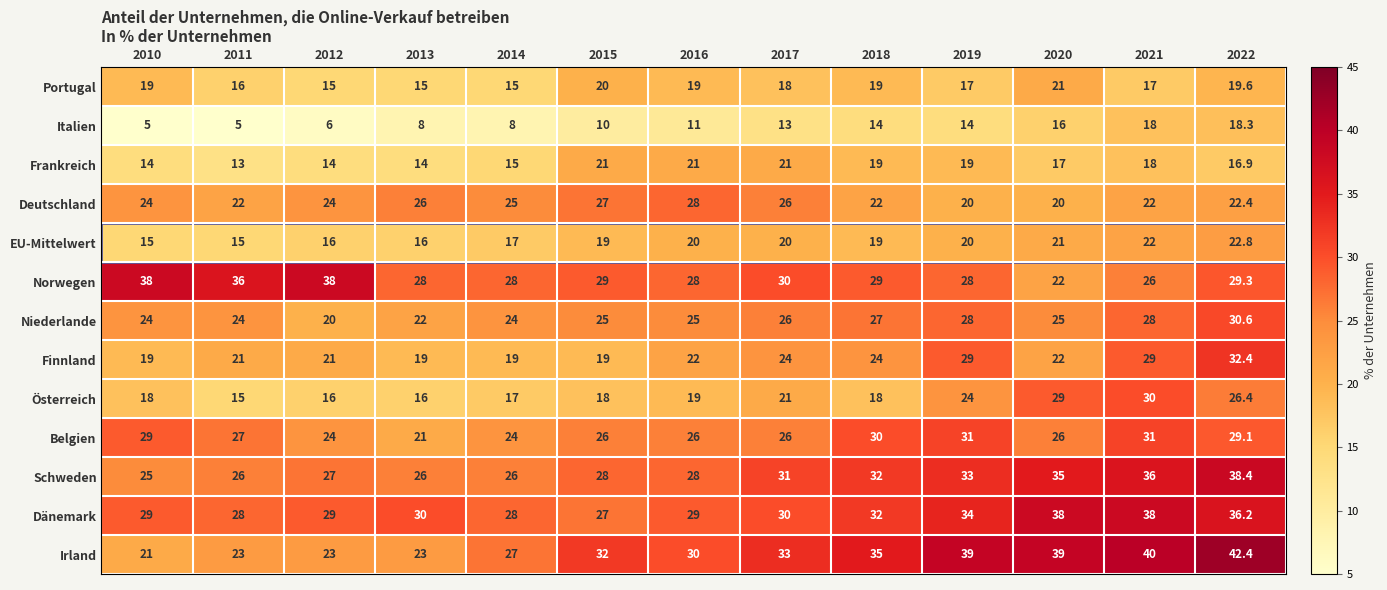

Is it true that Deutschland equals 32.8 at 2010?

False